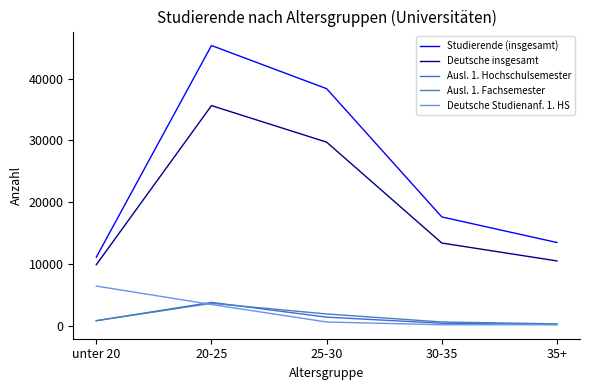

What position from the left is 30-35?

4